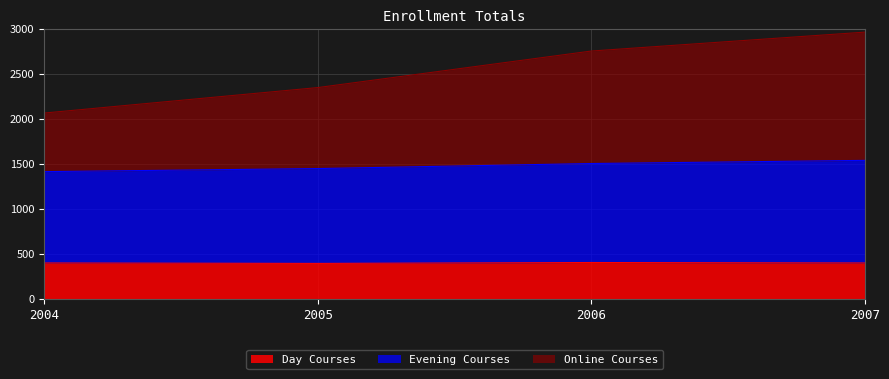

At which category does the chart reach its peak across all series?

2007